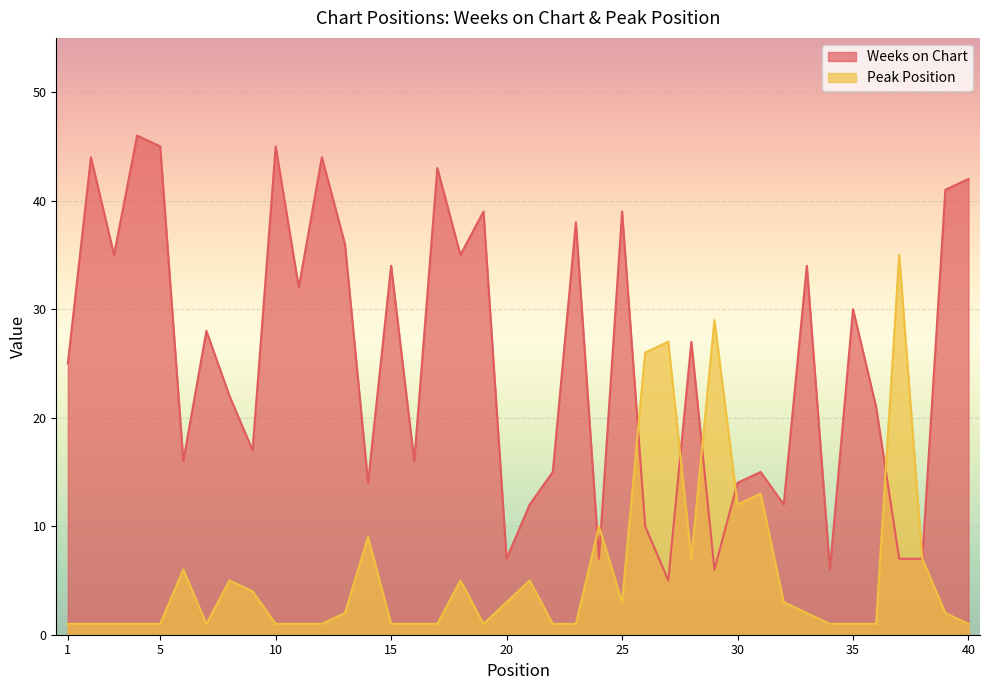

What is the smallest value displayed?

1